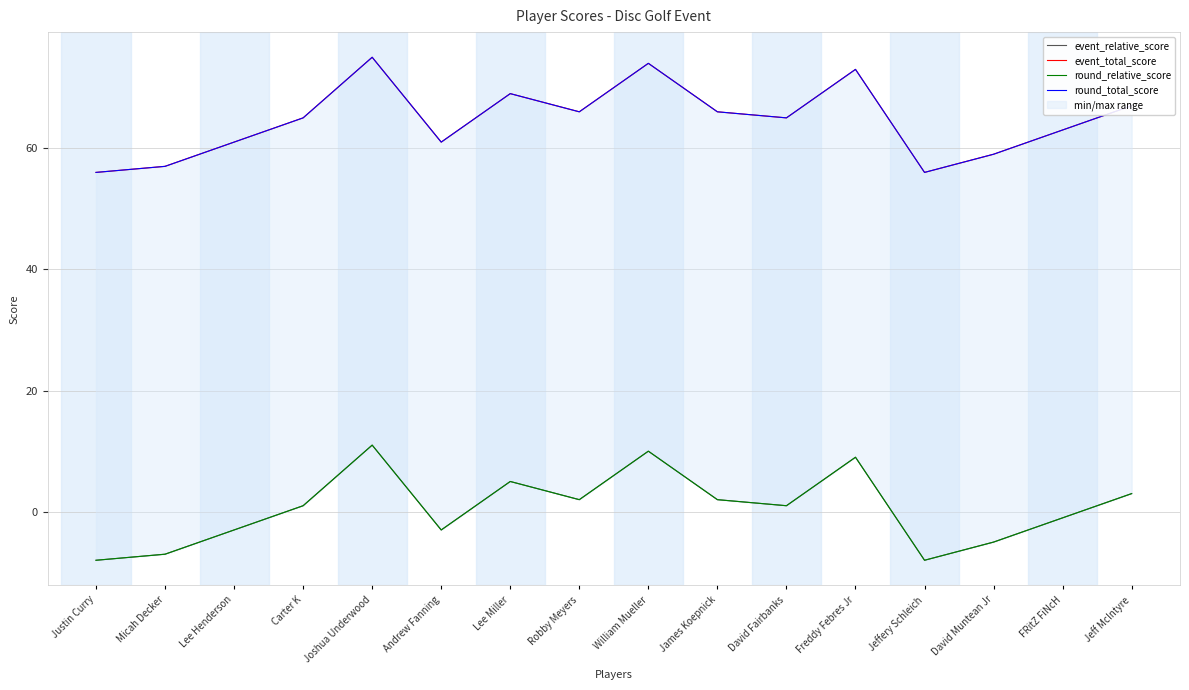

What position from the left is James Koepnick?

10